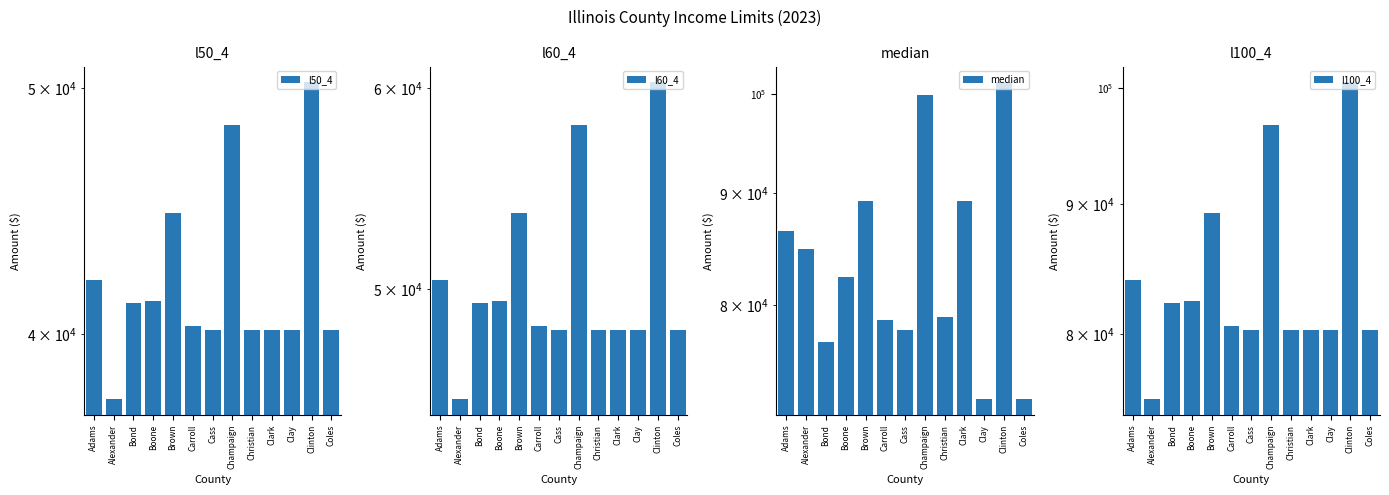

The value of median at Adams is 134668. True or false?

False